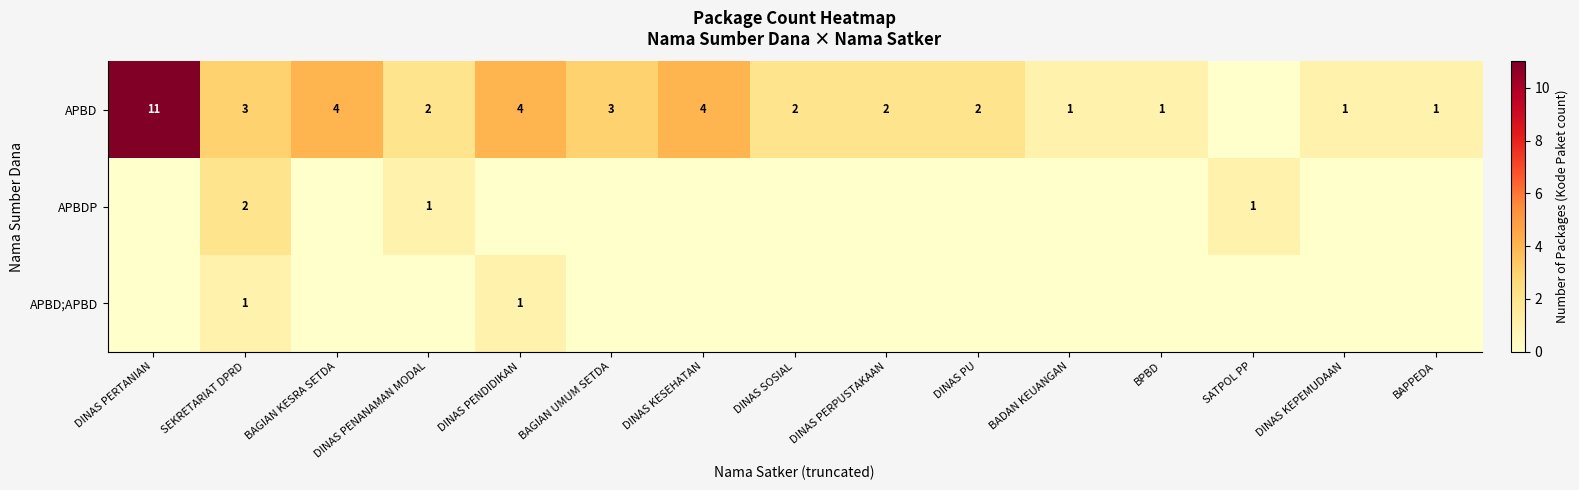

Is it true that APBD equals 1 at BAGIAN KESRA SETDA?

False